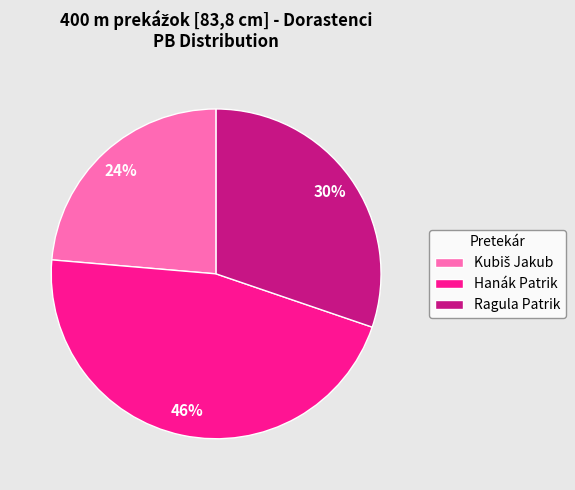

Is there any slice that represents more than half of the pie?

No